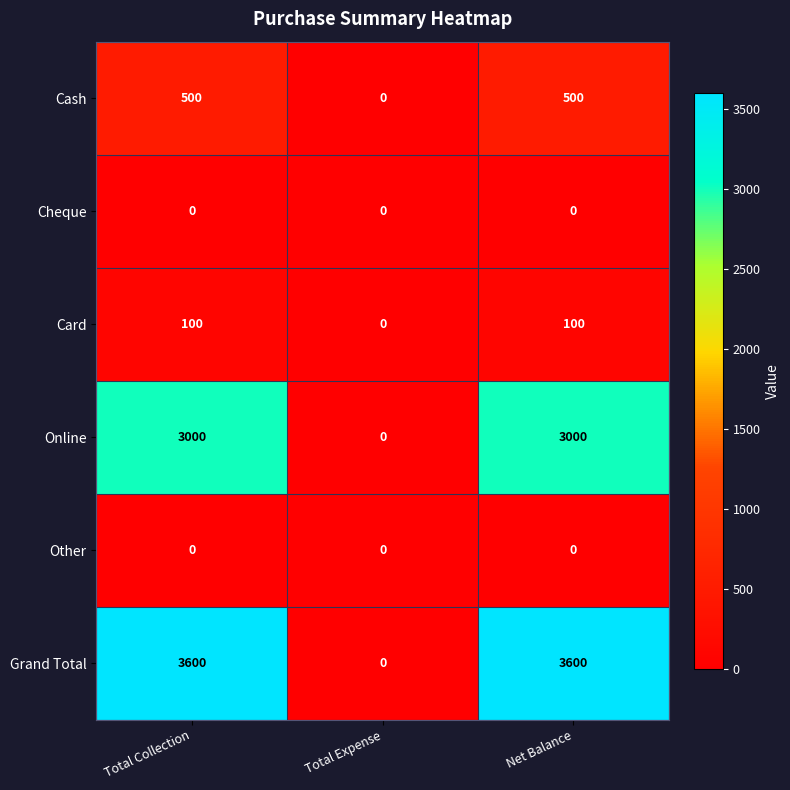

Count the Online values in the range 0 to 3000.

3